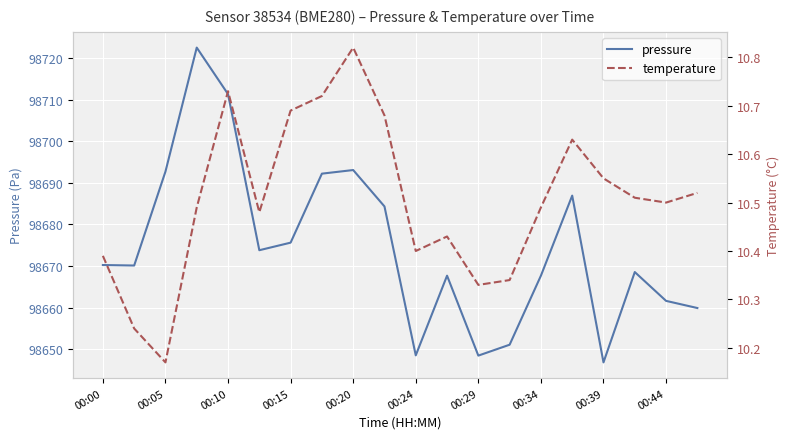

Which series has the widest spread of values?

pressure